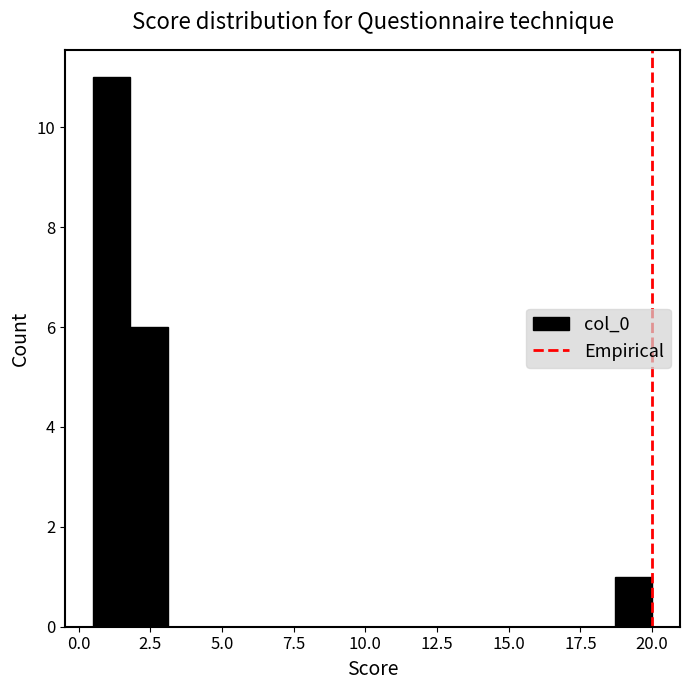

Read against the x-axis, roughly where is the centre of the tallest bar?

1.0